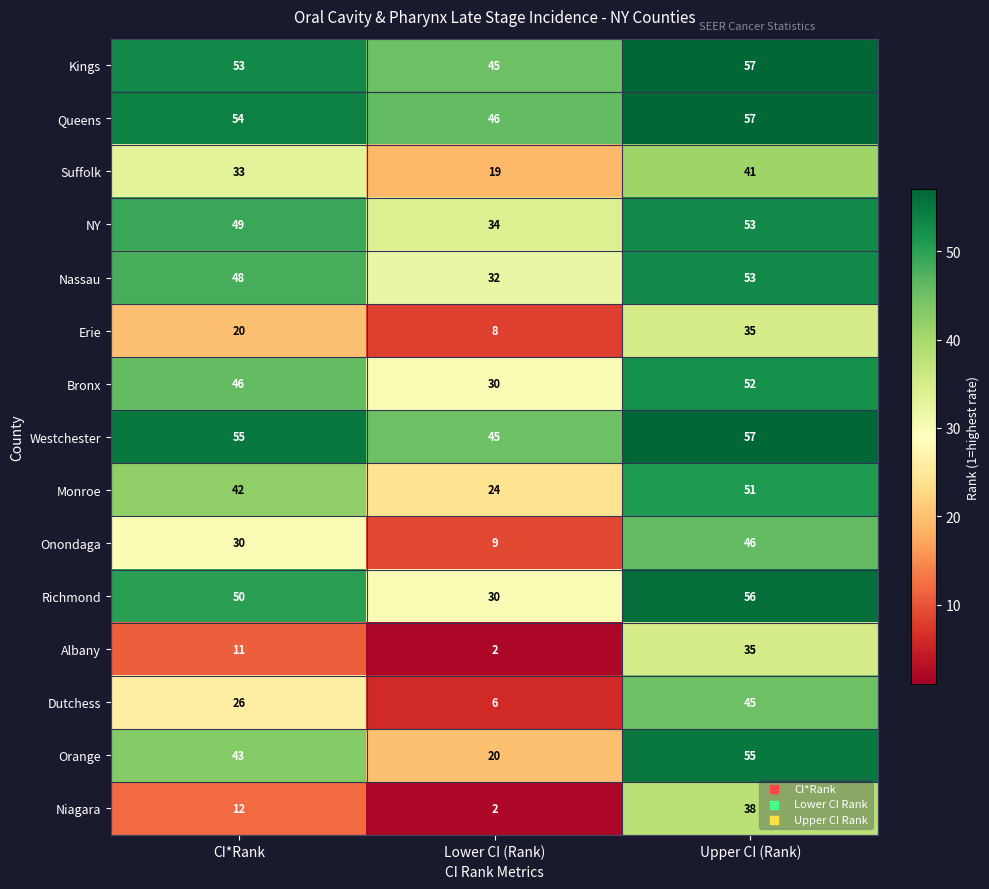

What is the smallest value displayed?

2